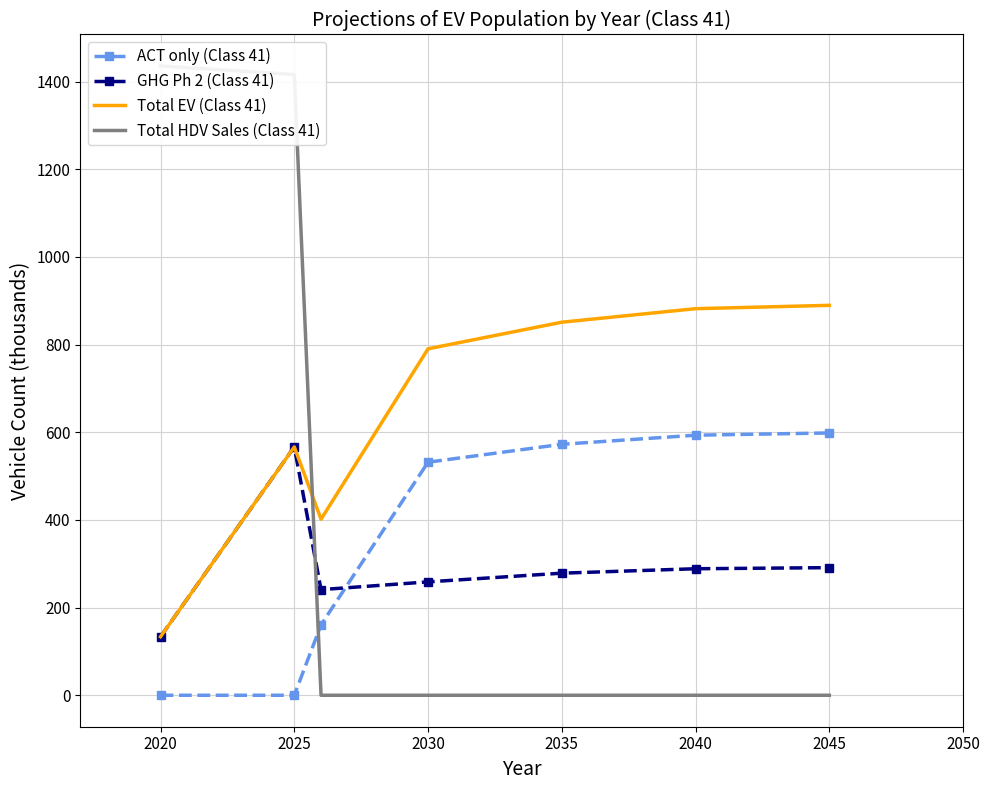

How many interior local peaks does the GHG Ph 2 (Class 41) series have?

1